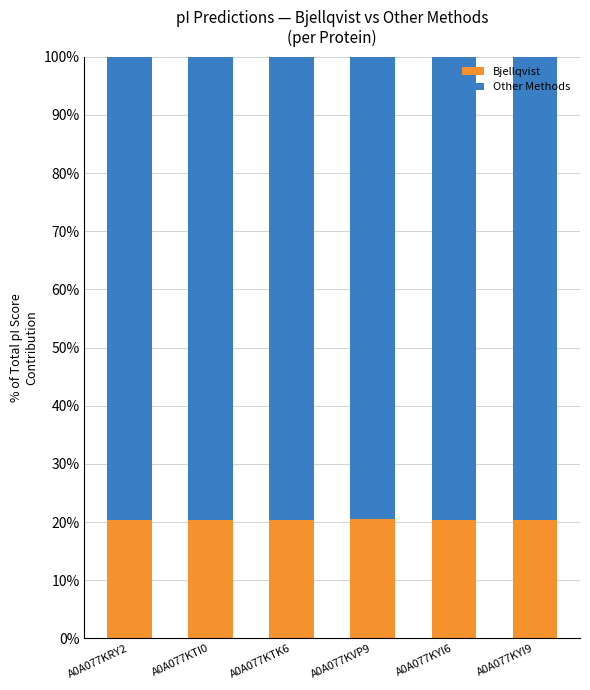

What is the maximum value for Bjellqvist?

20.5